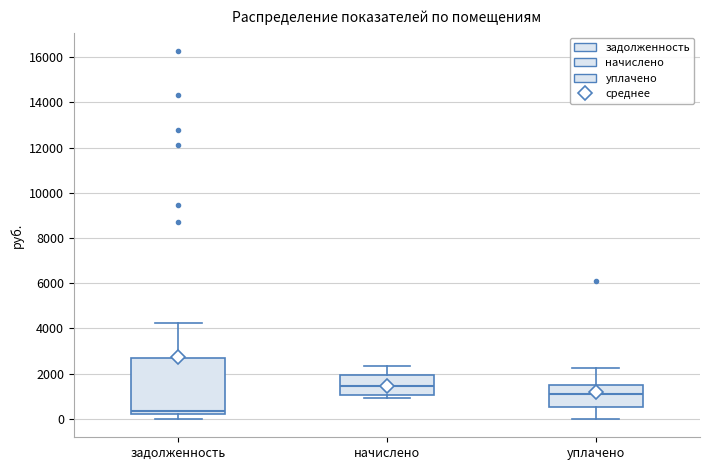

Which box's median line is the highest?

начислено